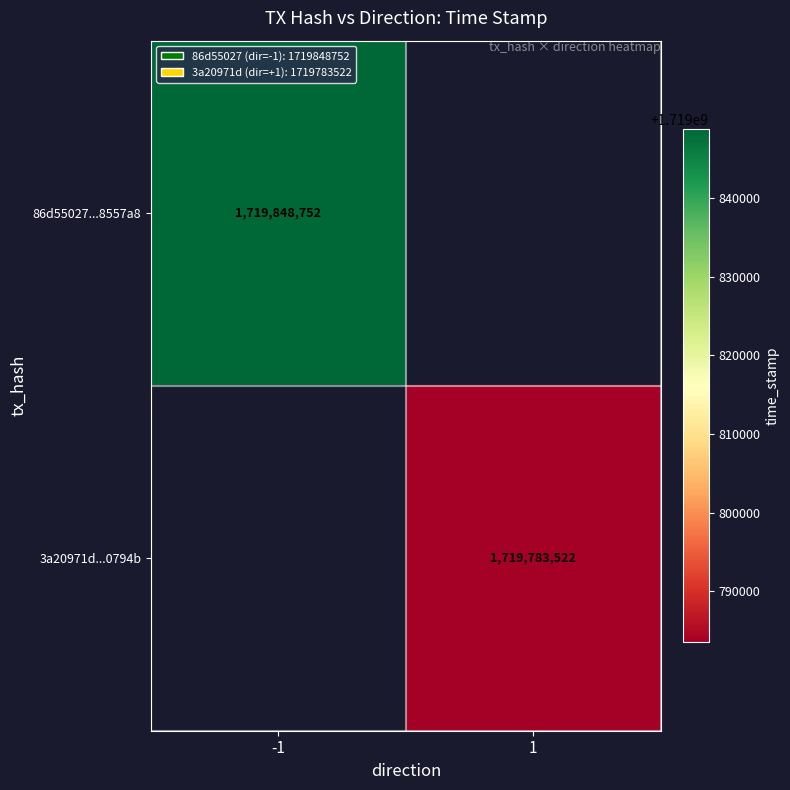

True or false: 3a20971d...0794b has a value of 1719783522 at 1.

True